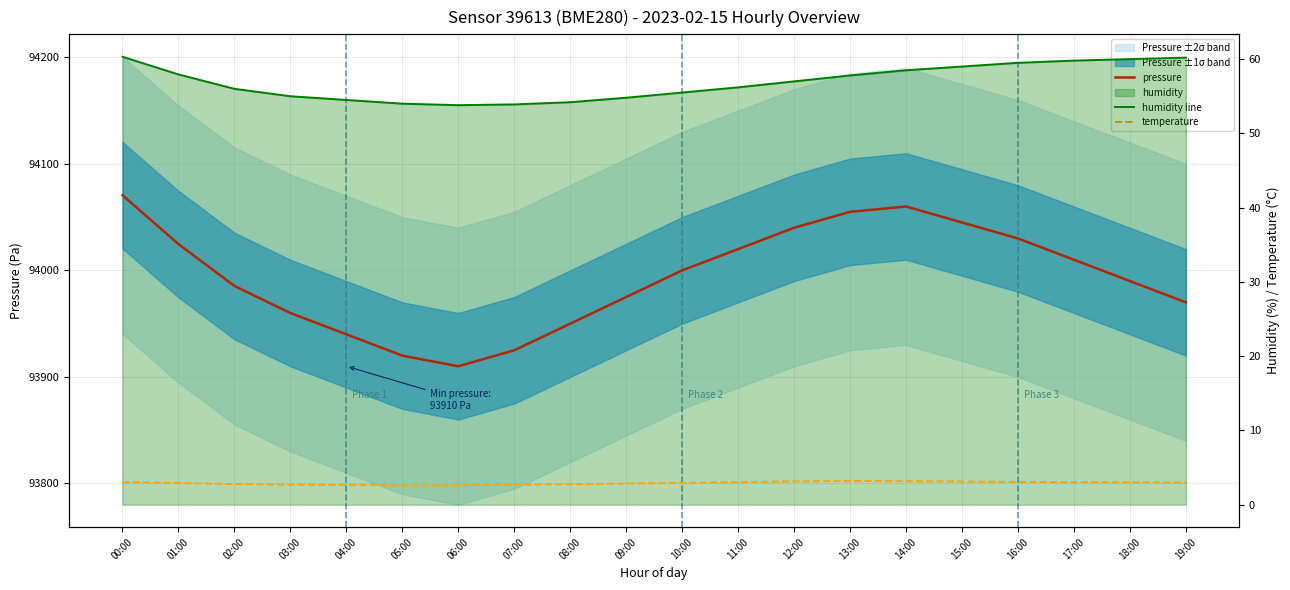

What is the value of the temperature point at the 2nd from the left?

2.9